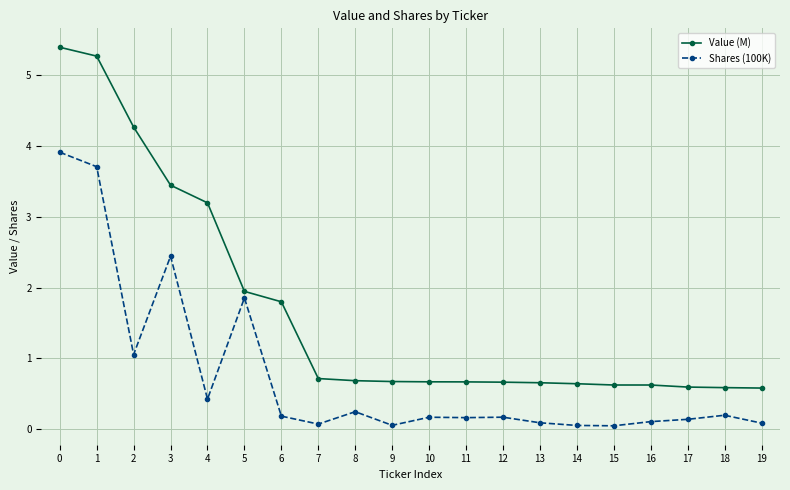

True or false: Shares (100K) has more than 1 points higher than both neighbors.

True